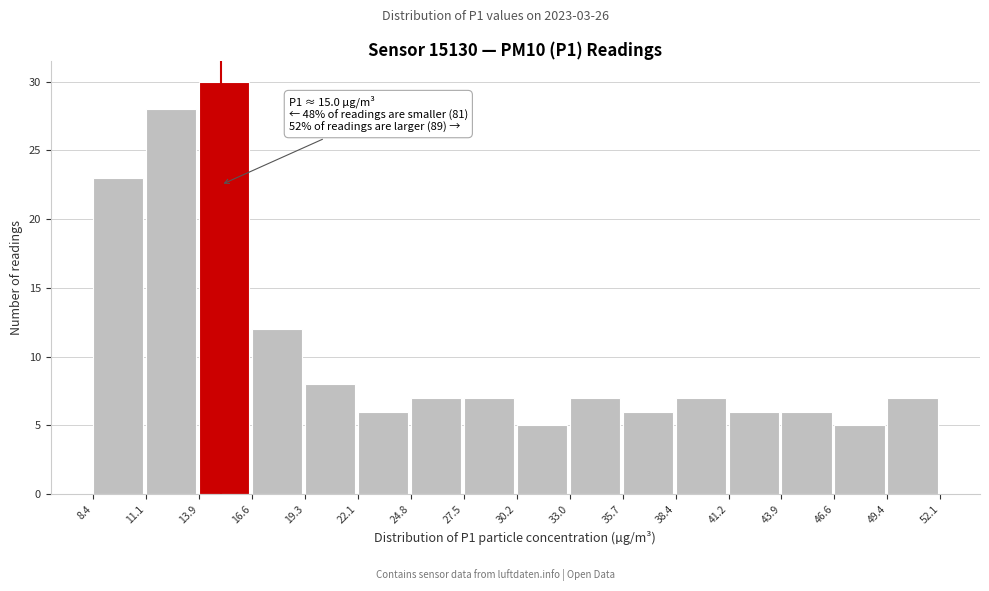

Which range on the x-axis has the tallest bar?

13.9 to 16.6